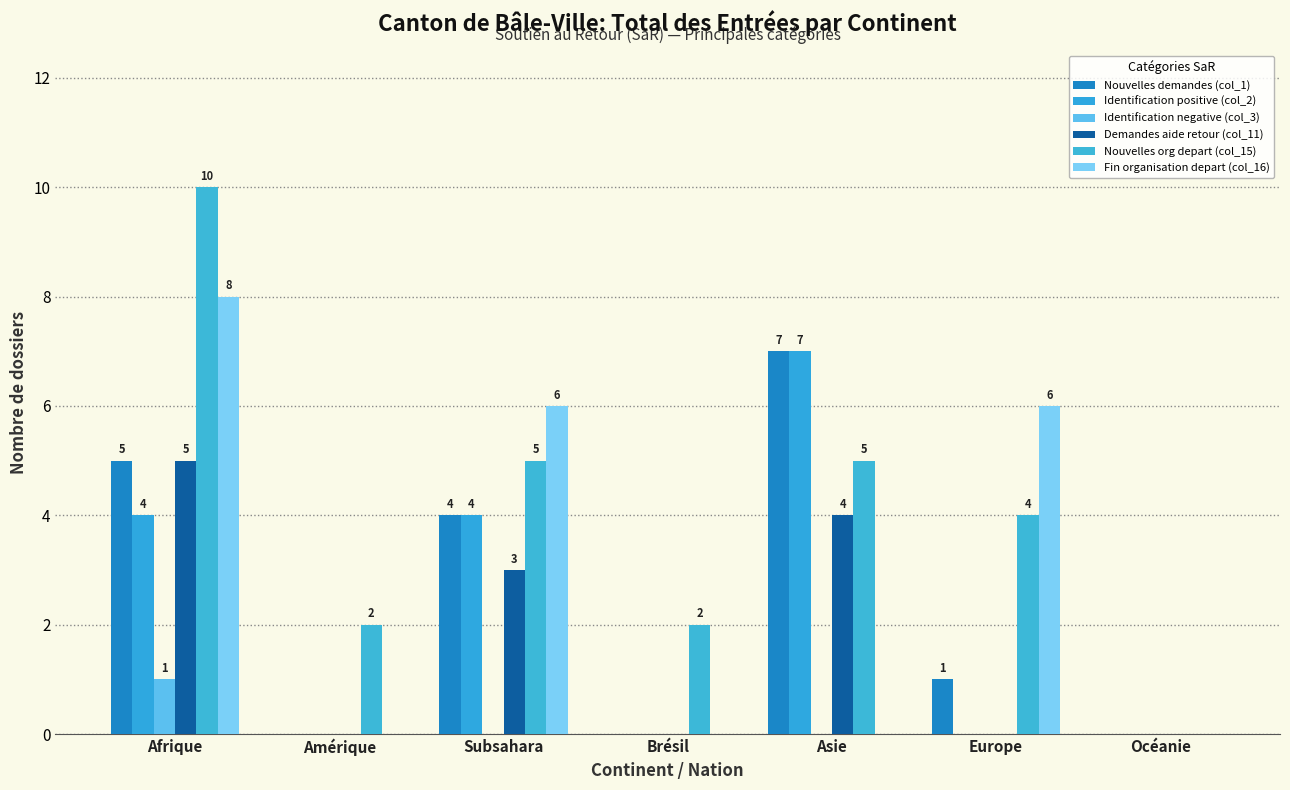

What is the sum of all Demandes aide retour (col_11) values?

12